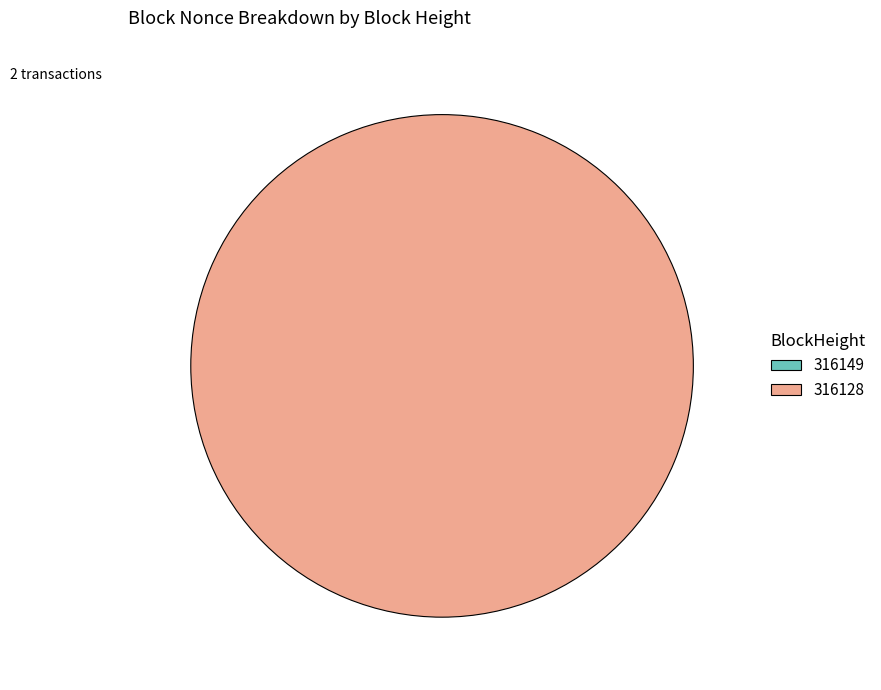

Is it true that 316128 is 100% of the pie?

True